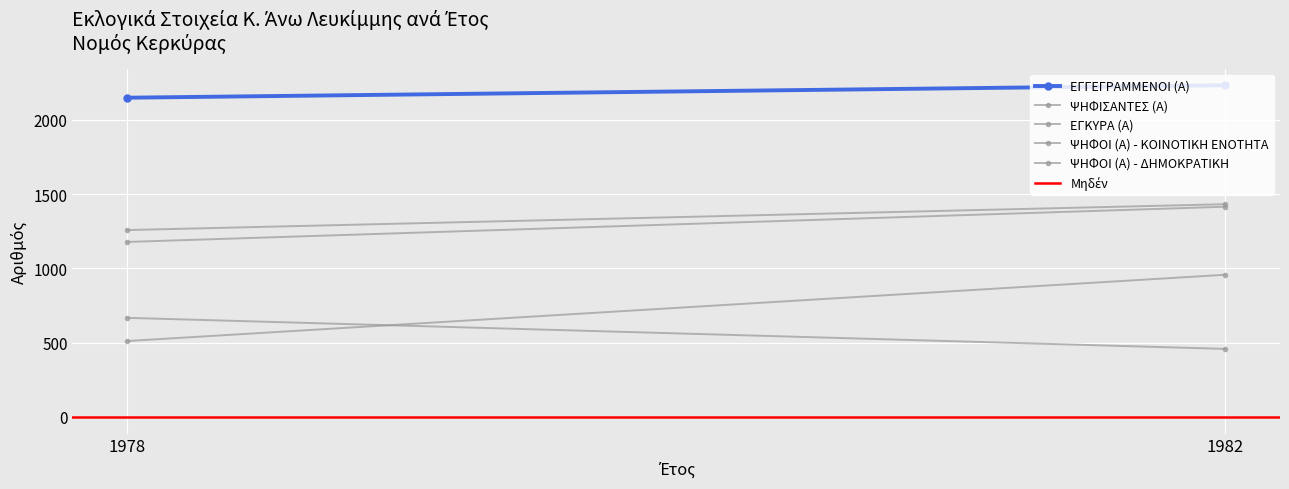

What is the average value of the ΨΗΦΙΣΑΝΤΕΣ (Α) series?

1345